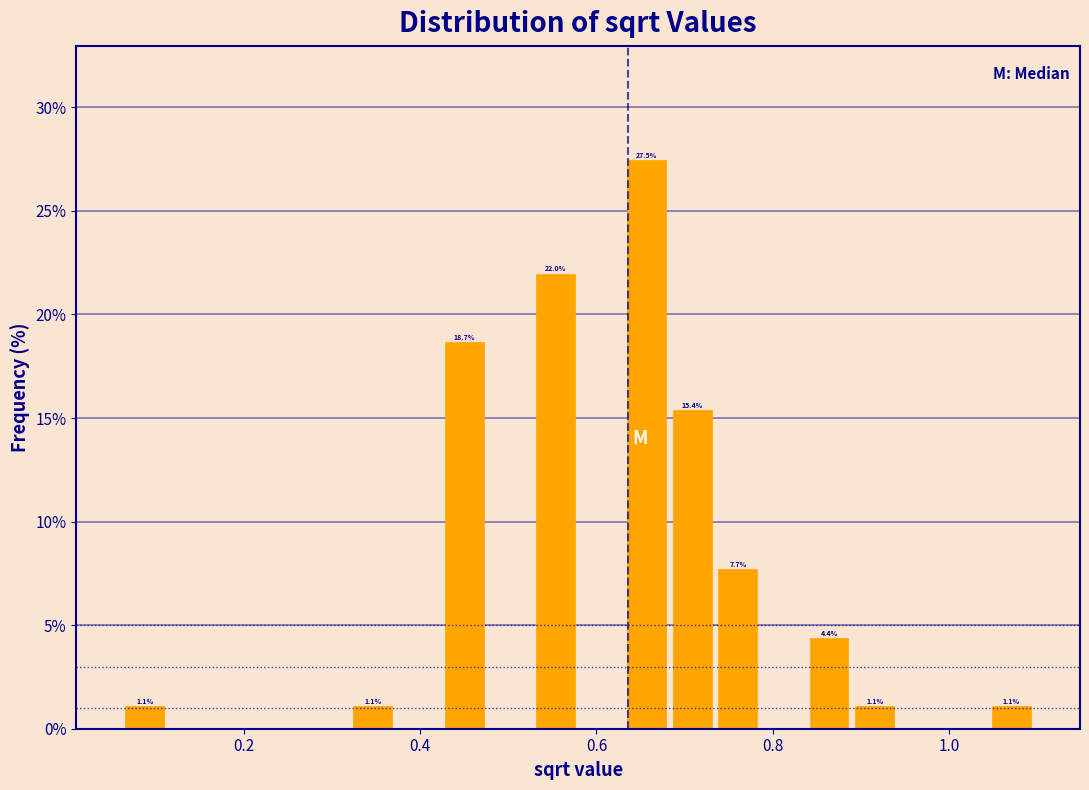

Read against the x-axis, roughly where is the centre of the tallest bar?

0.66